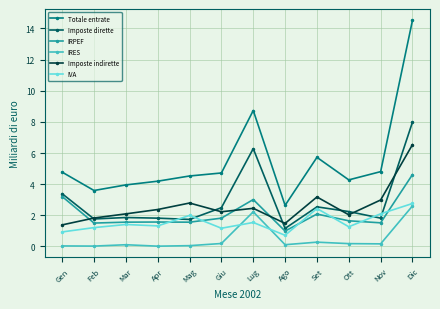

At which category does Imposte indirette reach its first local valley?

Giu